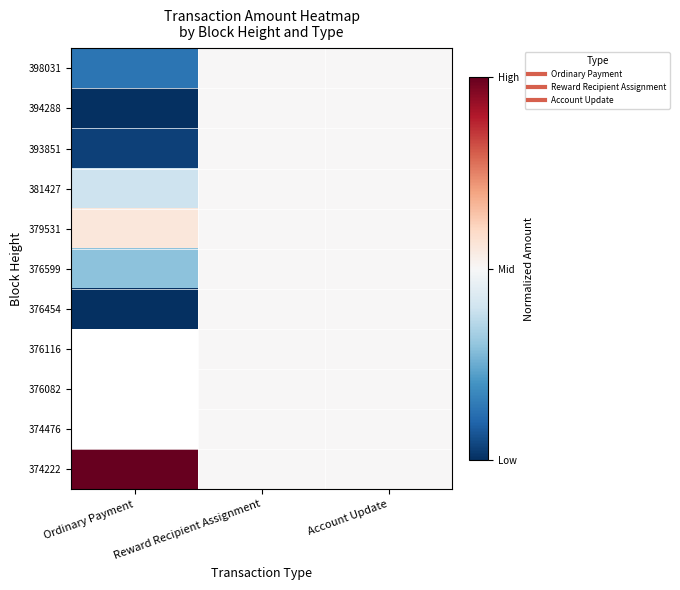

At Reward Recipient Assignment, list the series in order from smallest to largest.

398031, 394288, 393851, 381427, 379531, 376599, 376454, 376116, 376082, 374476, 374222